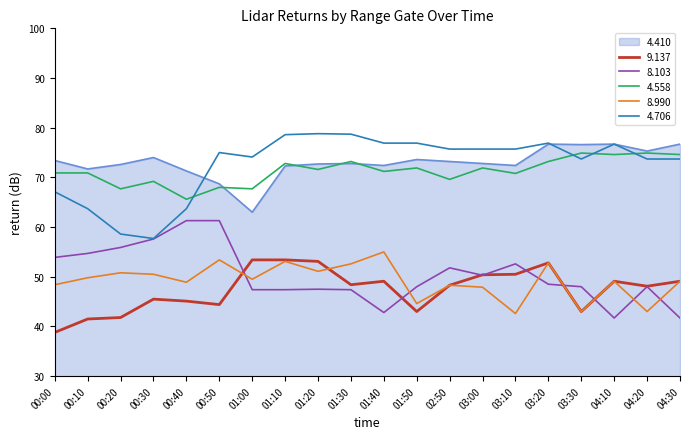

Is the value of 8.990 at 01:40 greater than the value of 9.137 at 03:00?

Yes